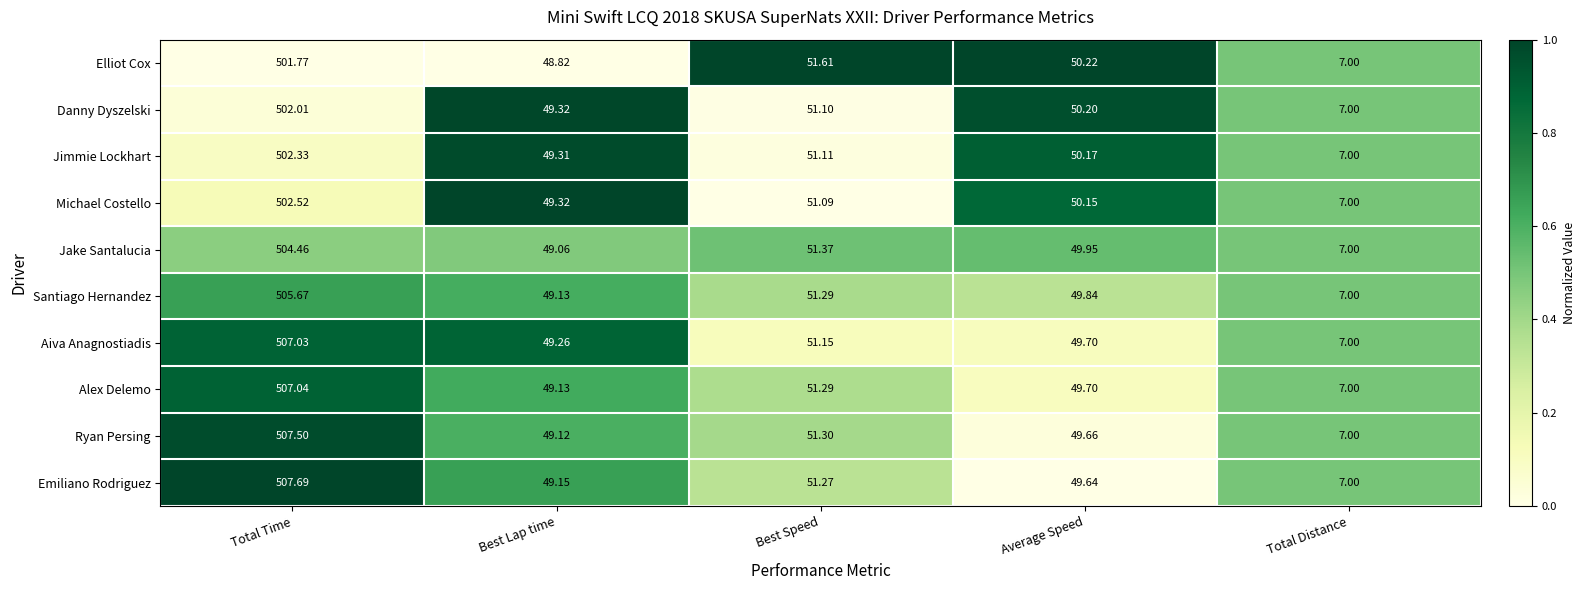

Which series has the largest total across all categories?

Emiliano Rodriguez